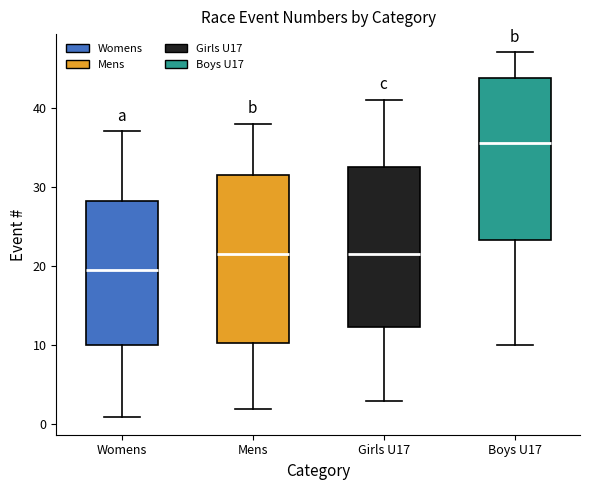

Reading left to right, read every box against the y-axis: the position of its median line, the range the box covers, and the ends of its whiskers. The values are not printed on the chart, so give them approximately, as read against the axis.

Womens: median 20, box 10 to 28, whiskers 1 to 37
Mens: median 22, box 10 to 32, whiskers 2 to 38
Girls U17: median 22, box 12 to 33, whiskers 3 to 41
Boys U17: median 36, box 23 to 44, whiskers 10 to 47